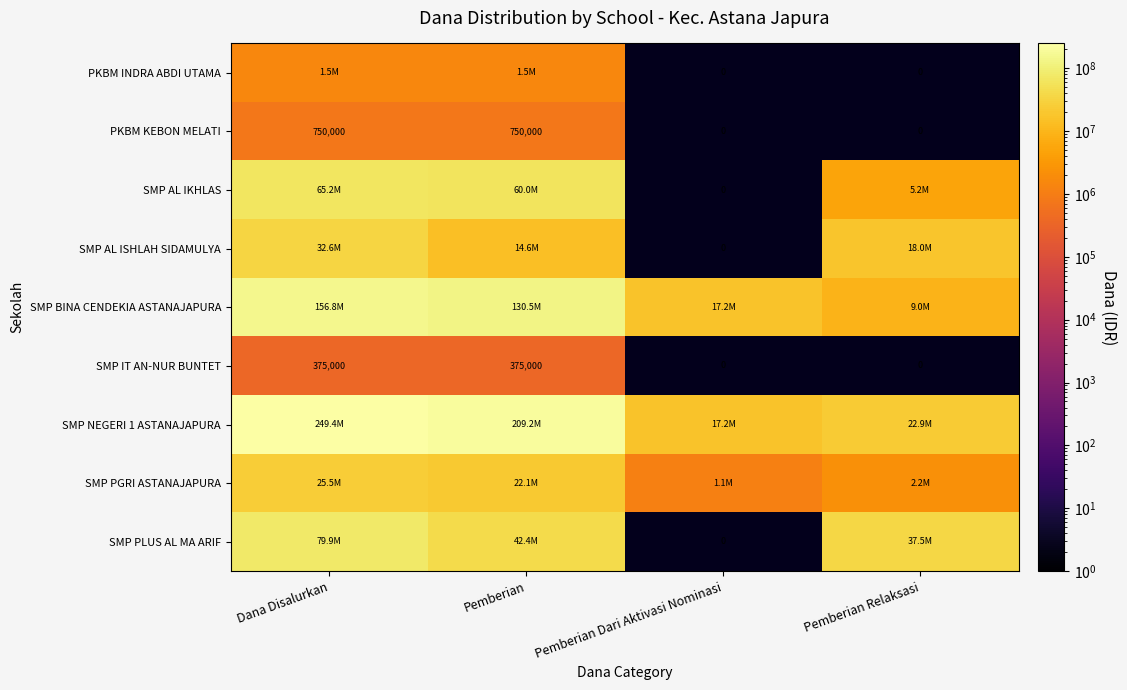

The SMP IT AN-NUR BUNTET series shows 260962 at Dana Disalurkan. True or false?

False